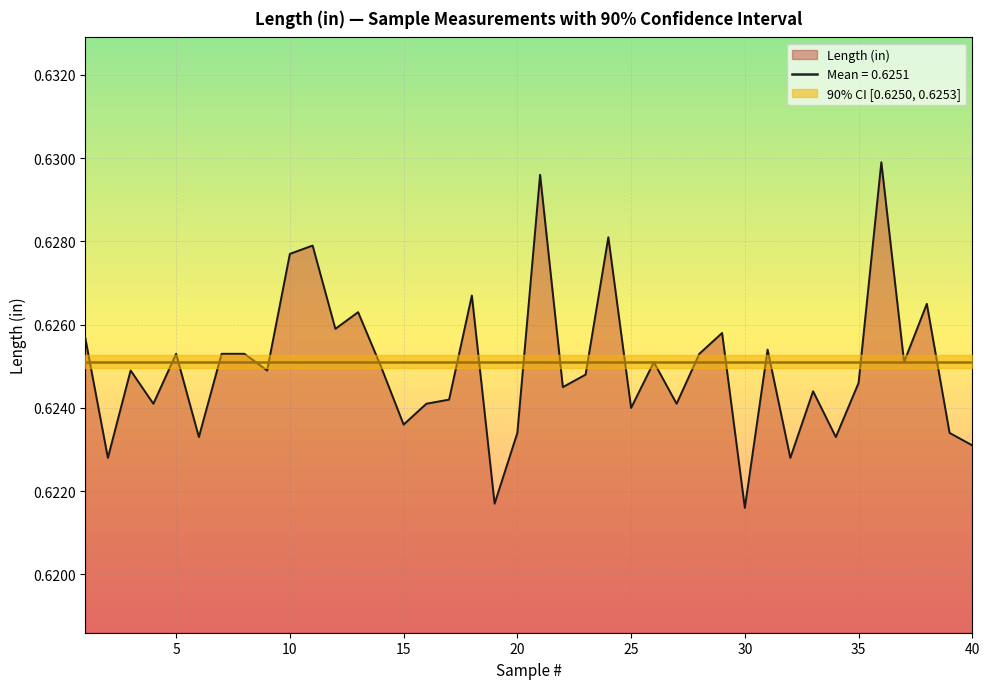

Reading left to right, what are all the values shown in this chart?

1=0.6	2=0.6	3=0.6	4=0.6	5=0.6	6=0.6	7=0.6	8=0.6	9=0.6	10=0.6	11=0.6	12=0.6	13=0.6	14=0.6	15=0.6	16=0.6	17=0.6	18=0.6	19=0.6	20=0.6	21=0.6	22=0.6	23=0.6	24=0.6	25=0.6	26=0.6	27=0.6	28=0.6	29=0.6	30=0.6	31=0.6	32=0.6	33=0.6	34=0.6	35=0.6	36=0.6	37=0.6	38=0.6	39=0.6	40=0.6